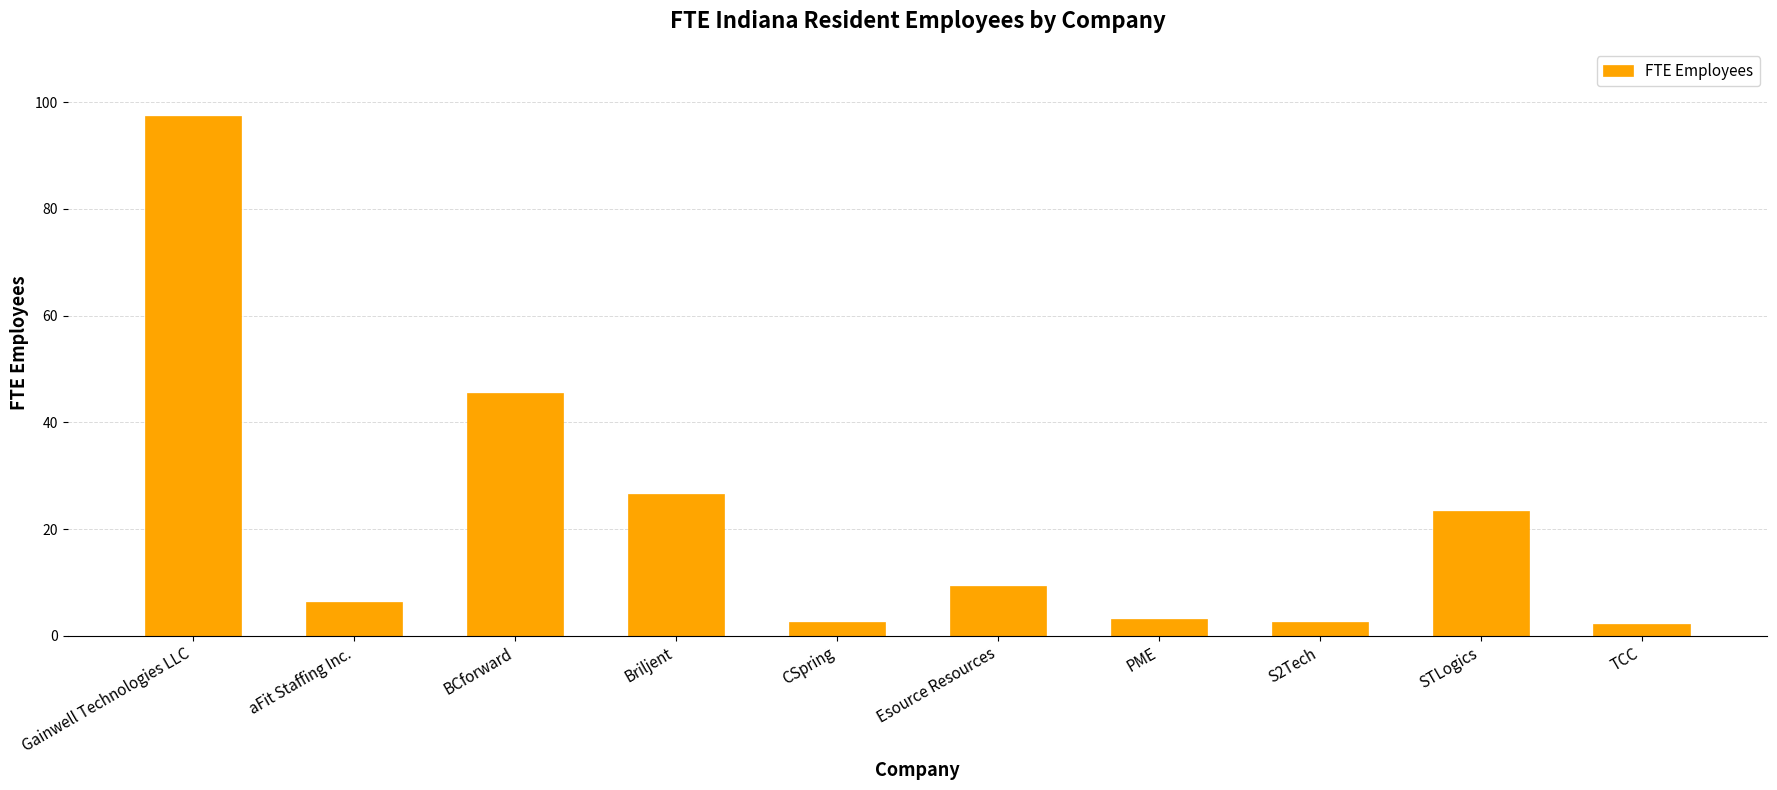

What is the greatest value displayed?

97.5